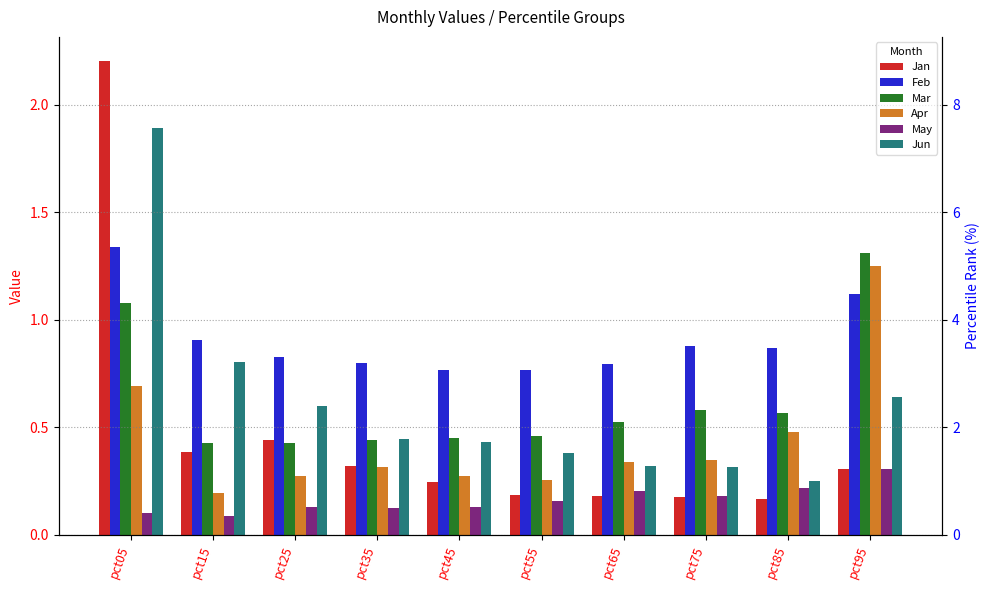

At which label does Feb reach its minimum?

pct45